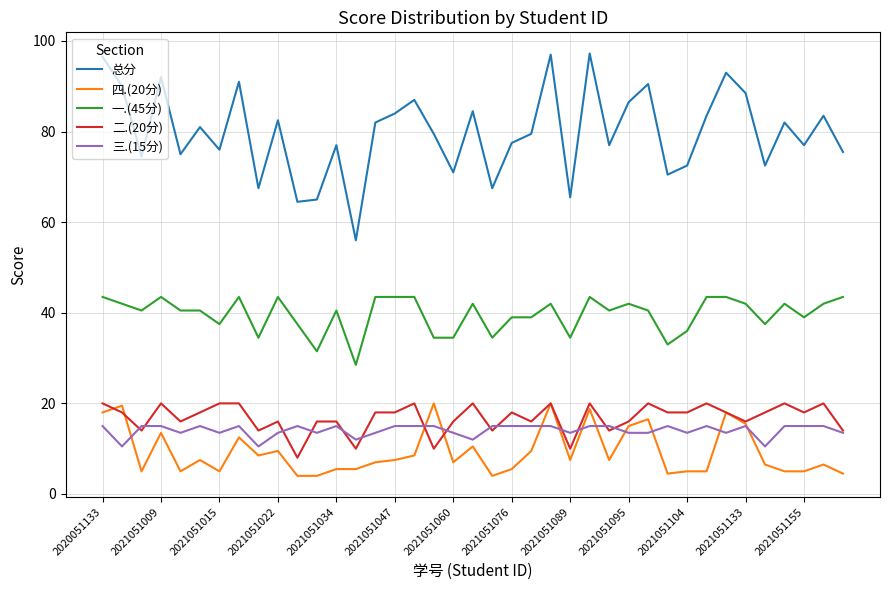

True or false: 四.(20分) and 总分 intersect in this chart.

False